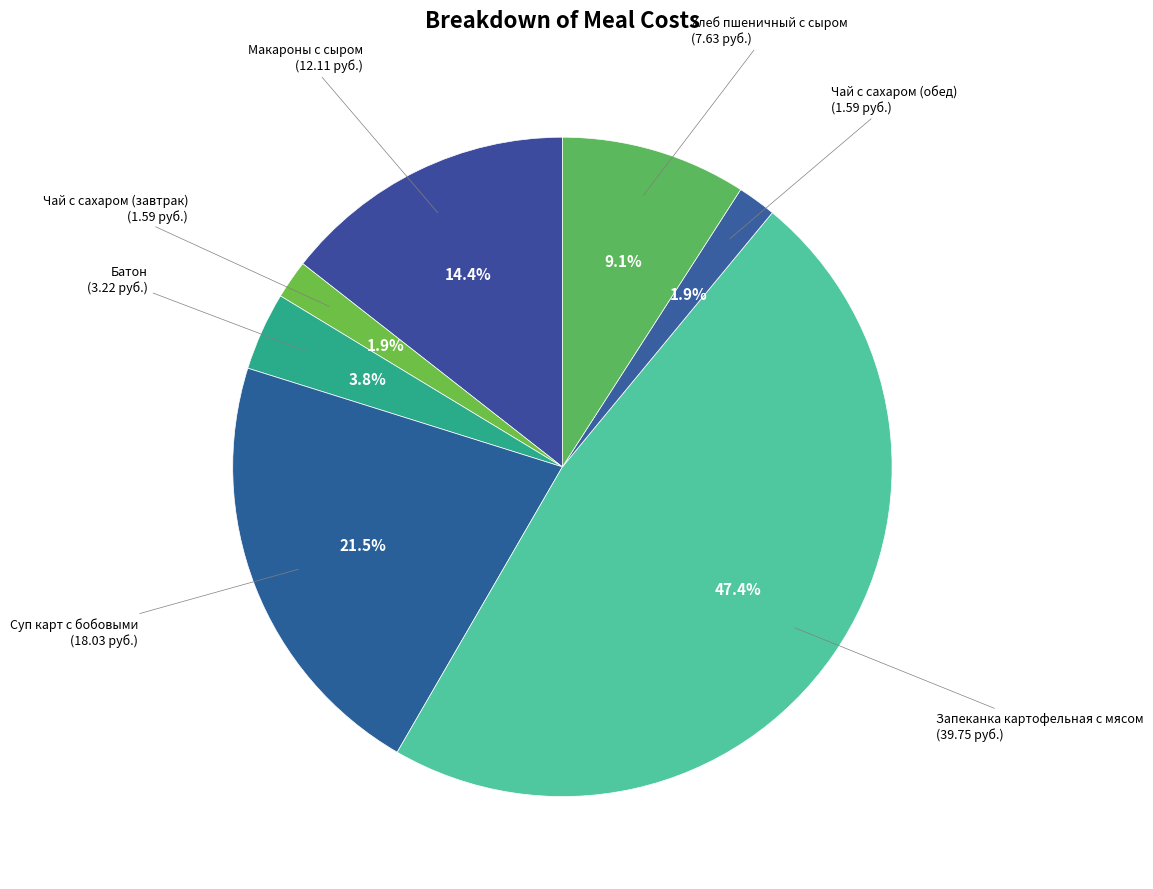

How many segments does this pie chart have?

7